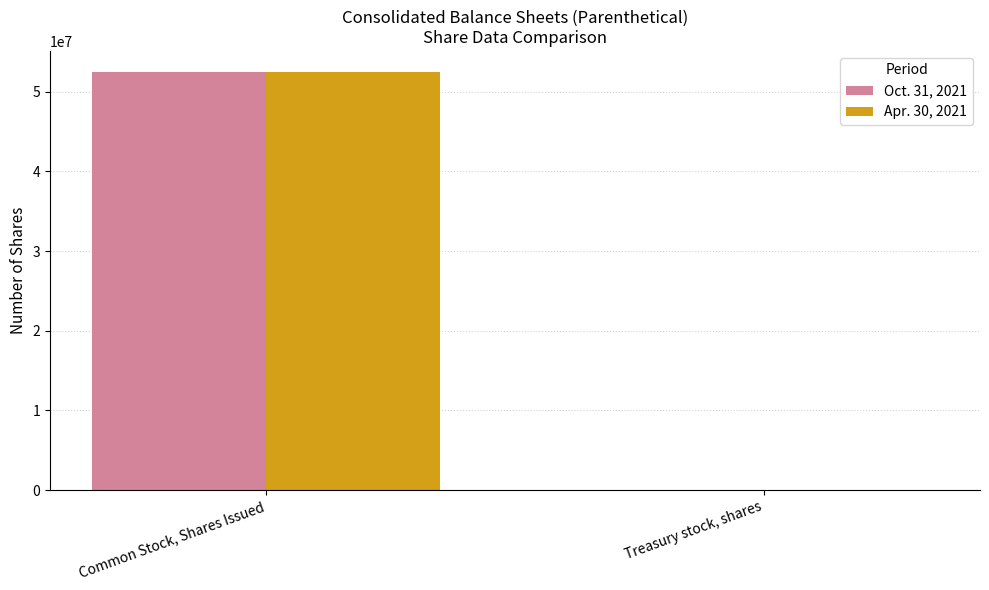

True or false: Oct. 31, 2021 has a value of 52499051 at Common Stock, Shares Issued.

True